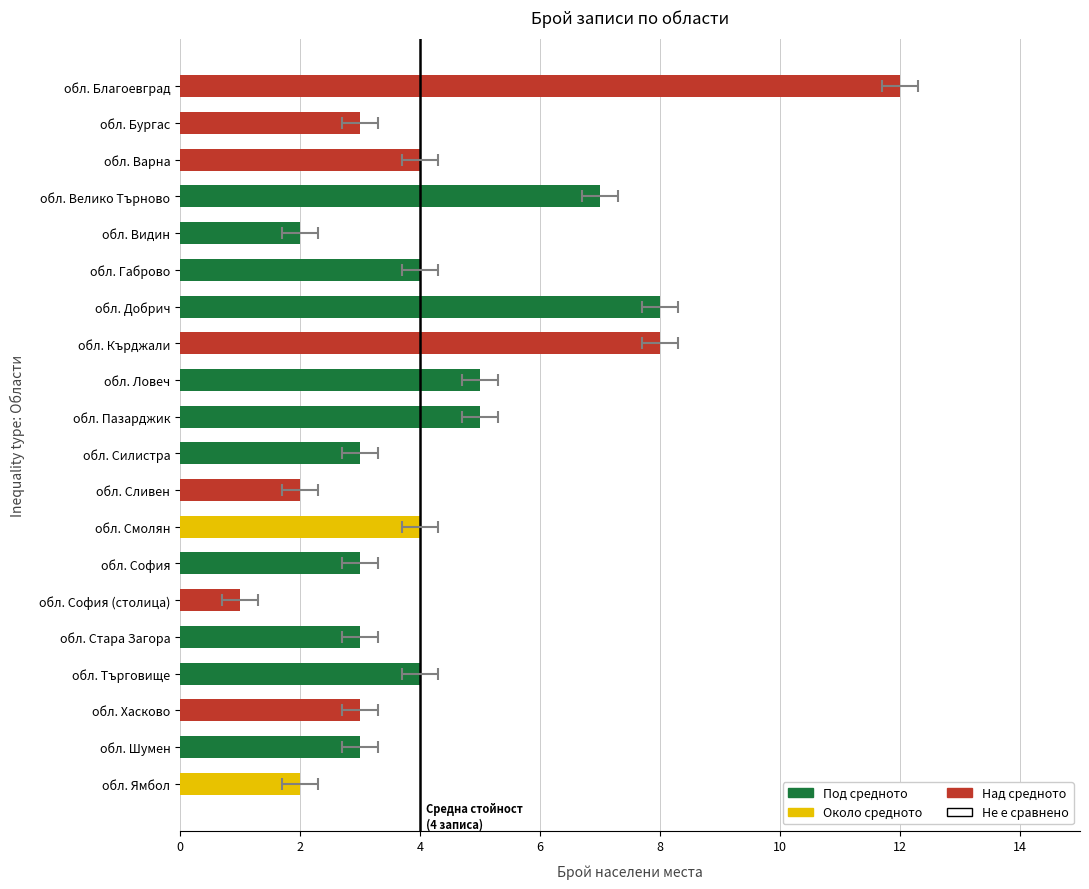

The value at обл. София (столица) is 1. True or false?

False